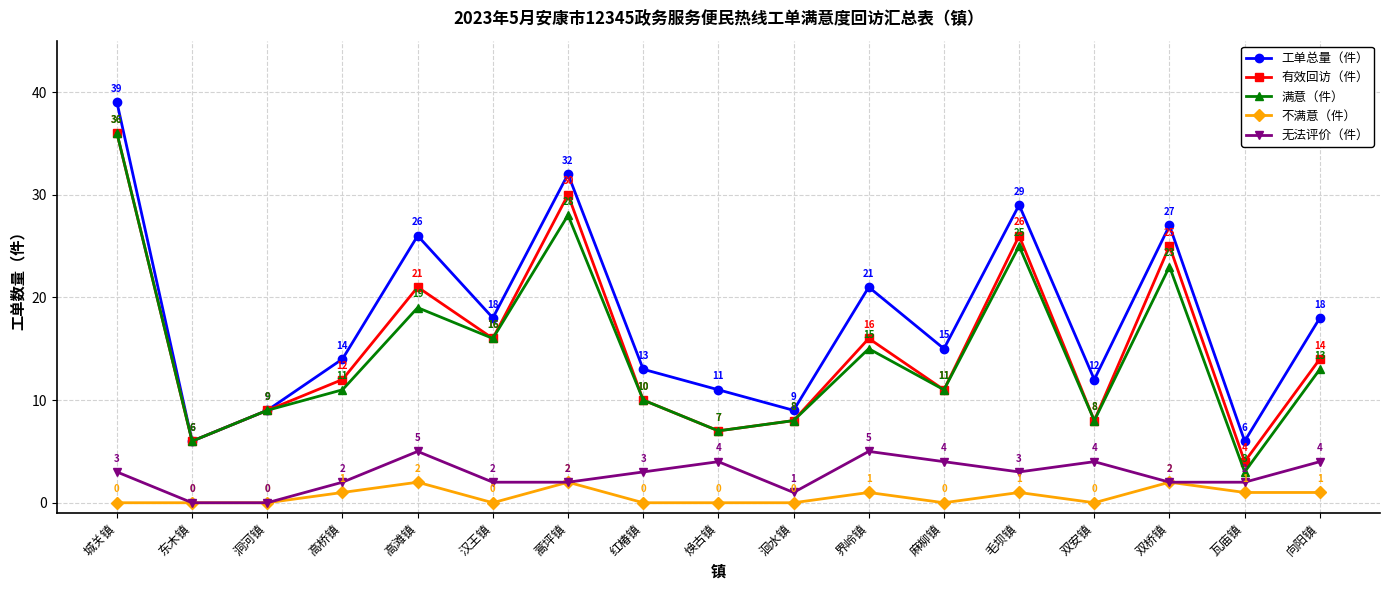

What is the average value of the 工单总量（件） series?

18